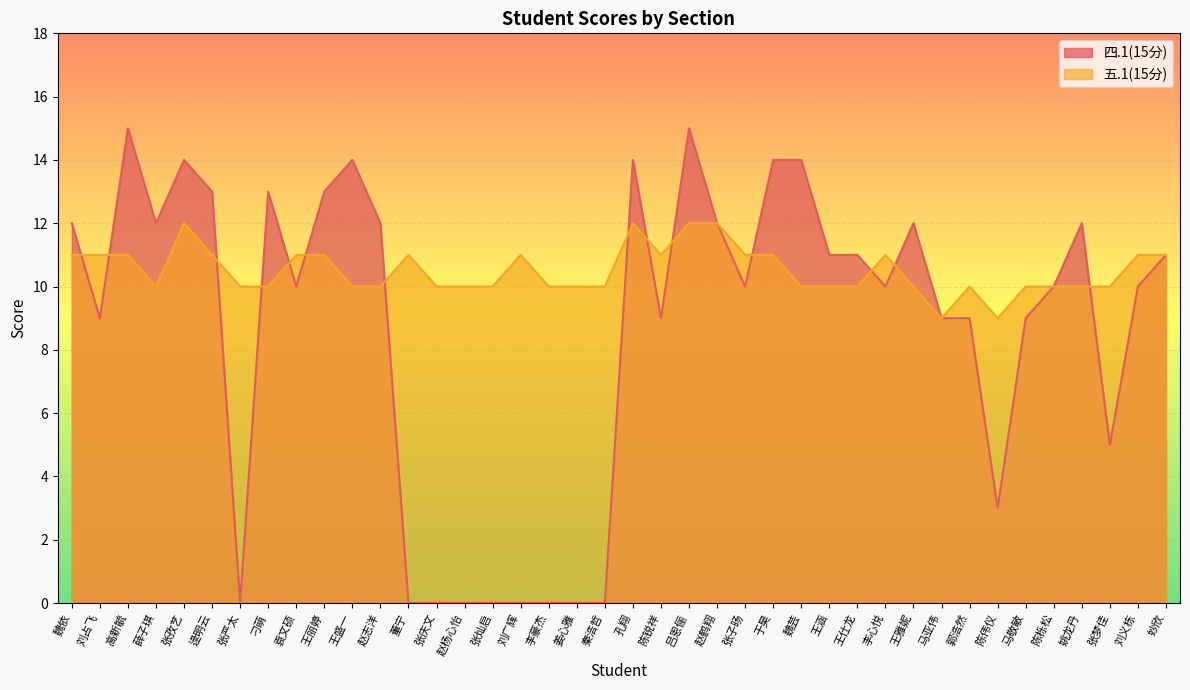

Which has a higher value, 刘义栋 or 马敬敏?

刘义栋